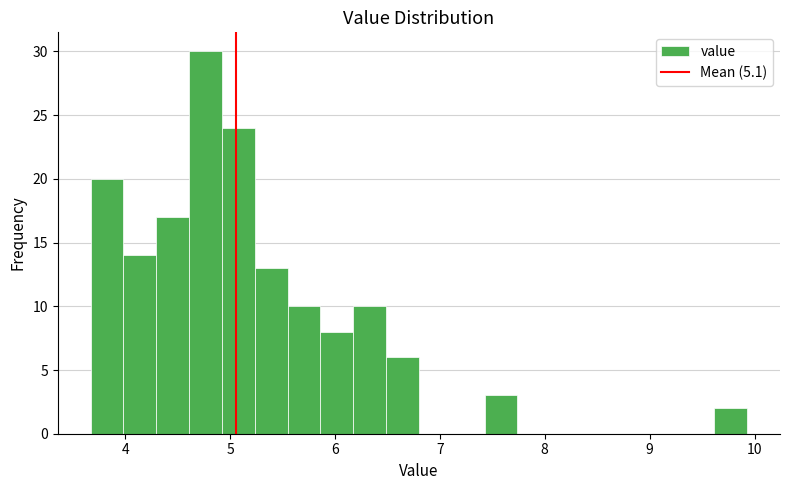

Read against the x-axis, roughly where is the centre of the tallest bar?

4.8